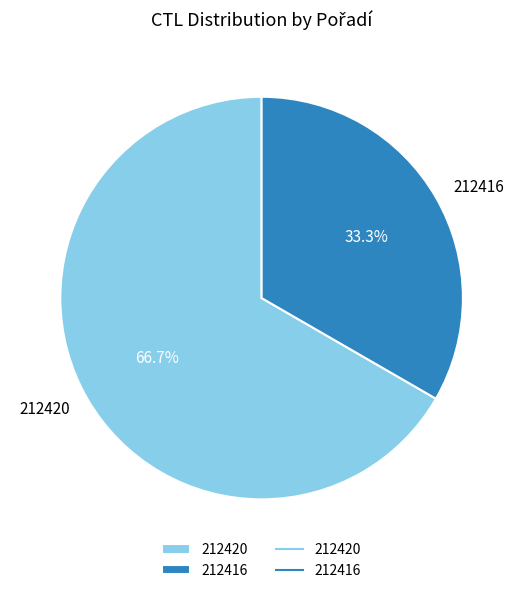

Which category has the smallest portion of the pie?

212416